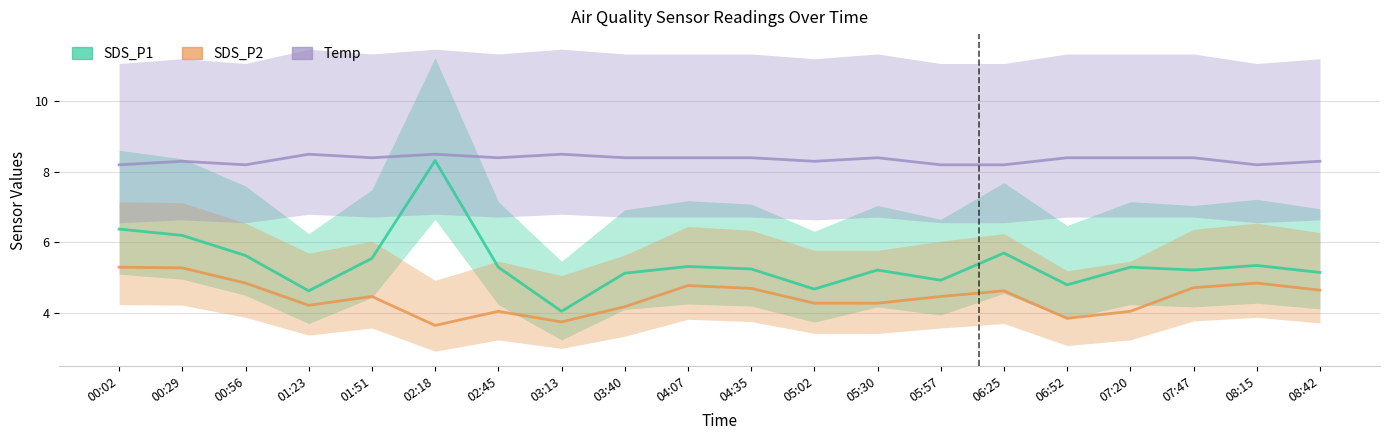

How many interior local valleys does the Temp series have?

5